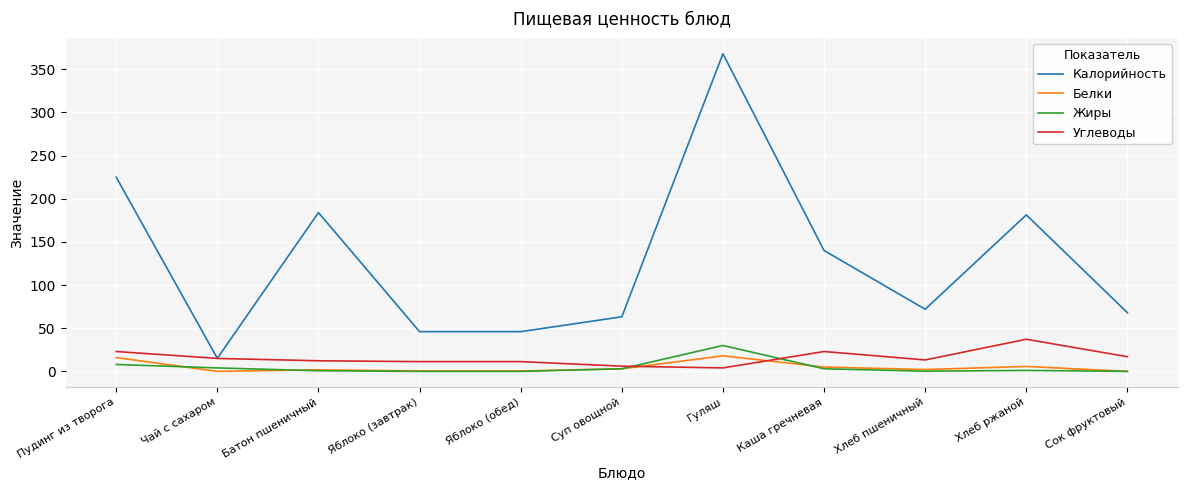

The Калорийность series shows 181.3 at Хлеб ржаной. True or false?

True